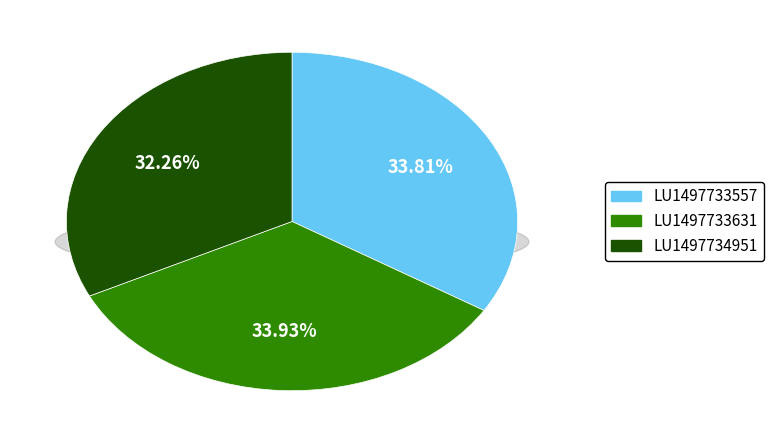

Does LU1497733557 represent more than half of the total?

No